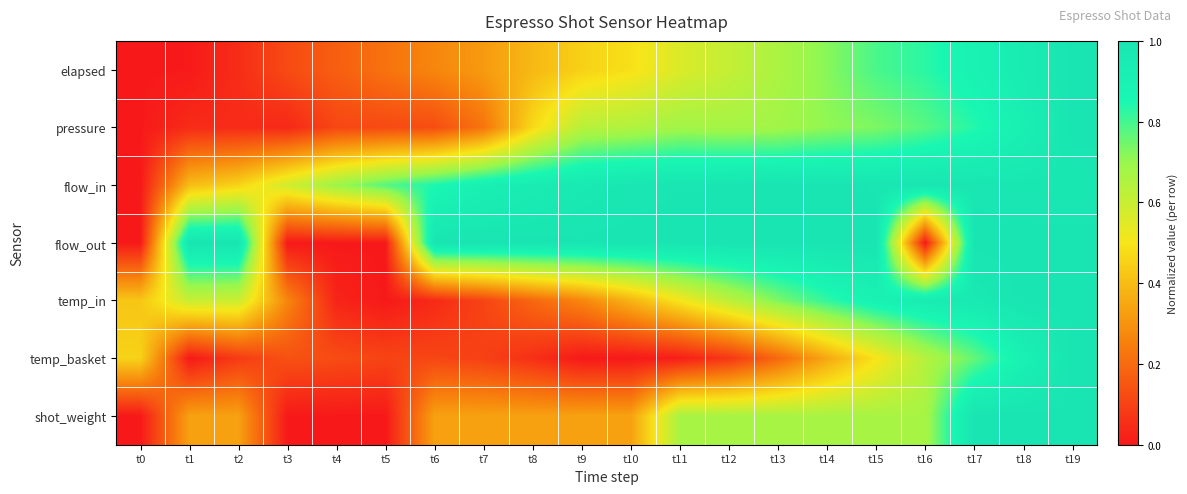

At how many categories does at least one series exceed 0?

20